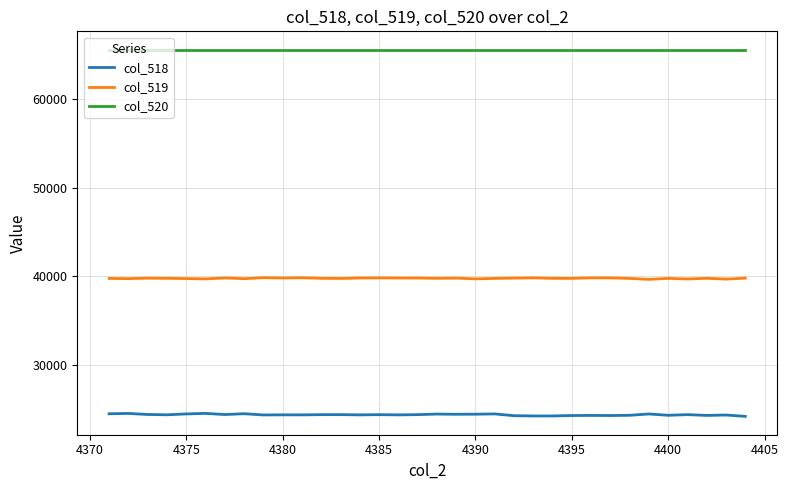

True or false: col_520 and col_519 intersect in this chart.

False